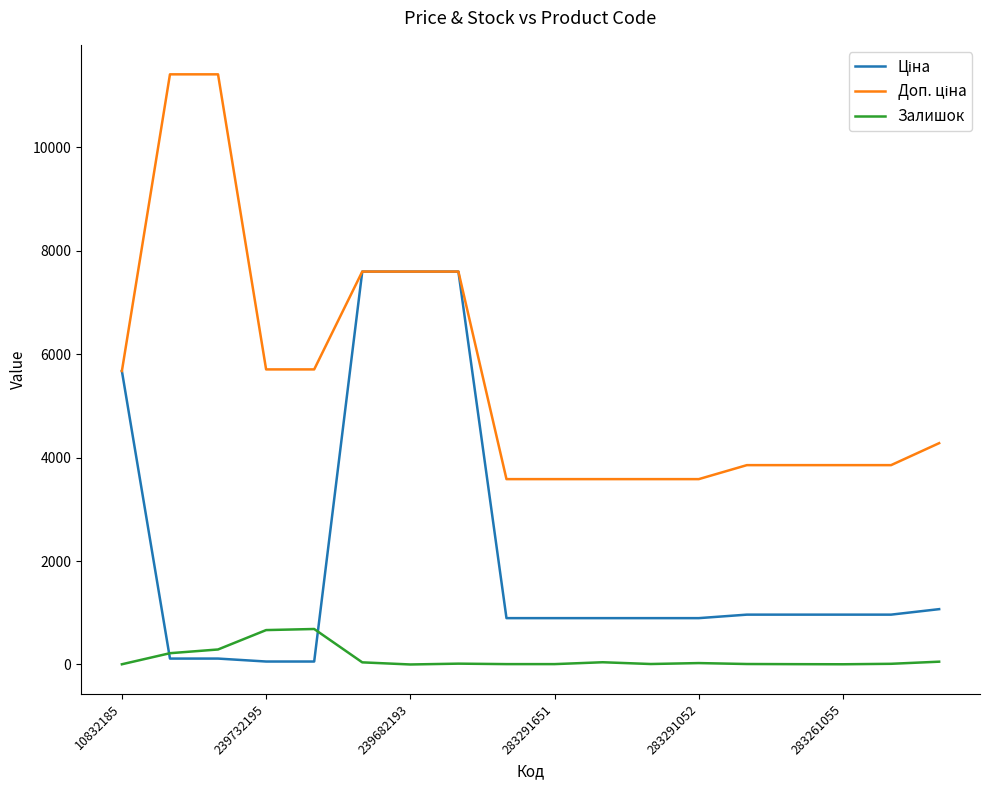

What is the greatest value displayed?

11410.0